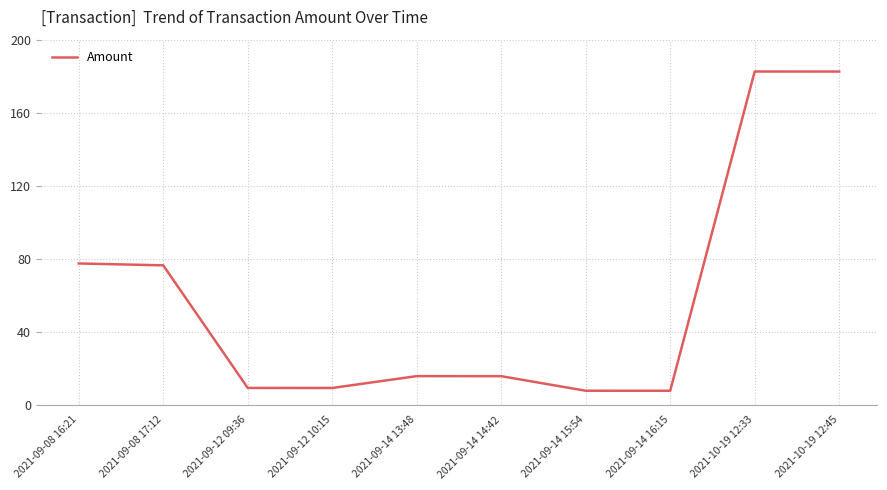

What is the difference between the maximum and minimum values?

174.8